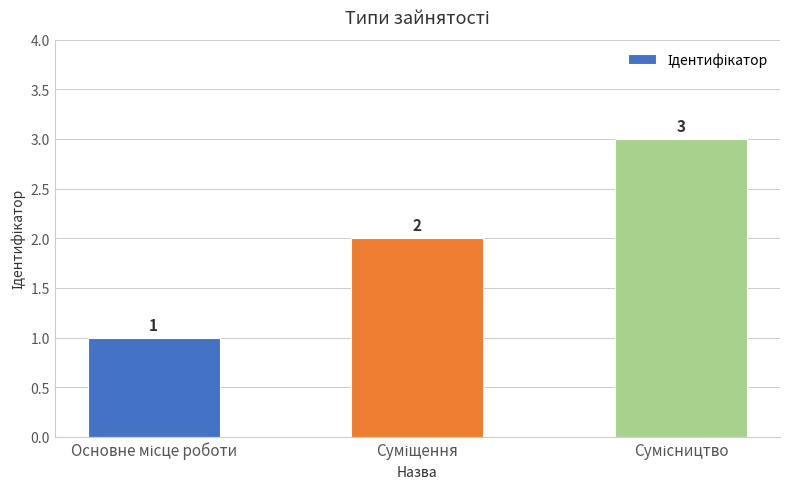

What is the maximum value shown in the chart?

3